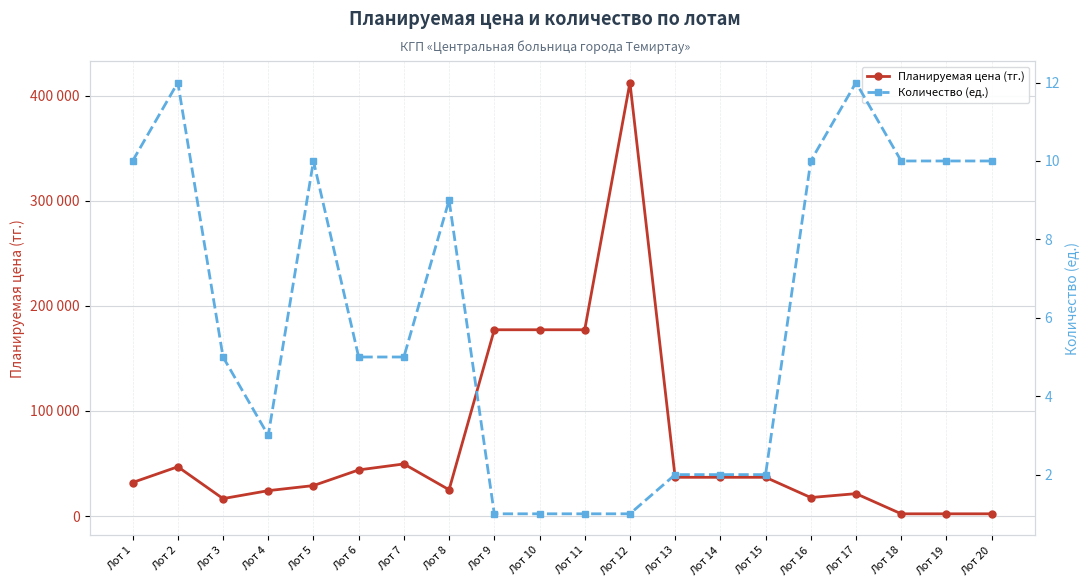

Rank the series at Лот 7 from highest to lowest value.

Планируемая цена (тг.), Количество (ед.)